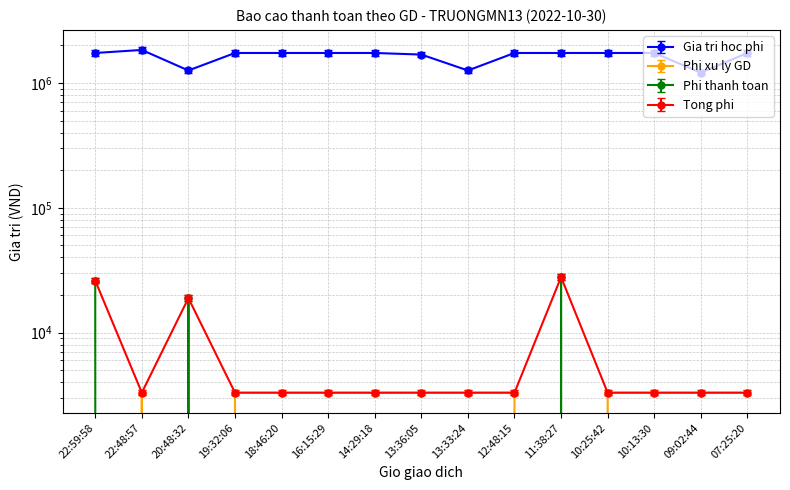

What is the sum of all Gia tri hoc phi values?

24660000